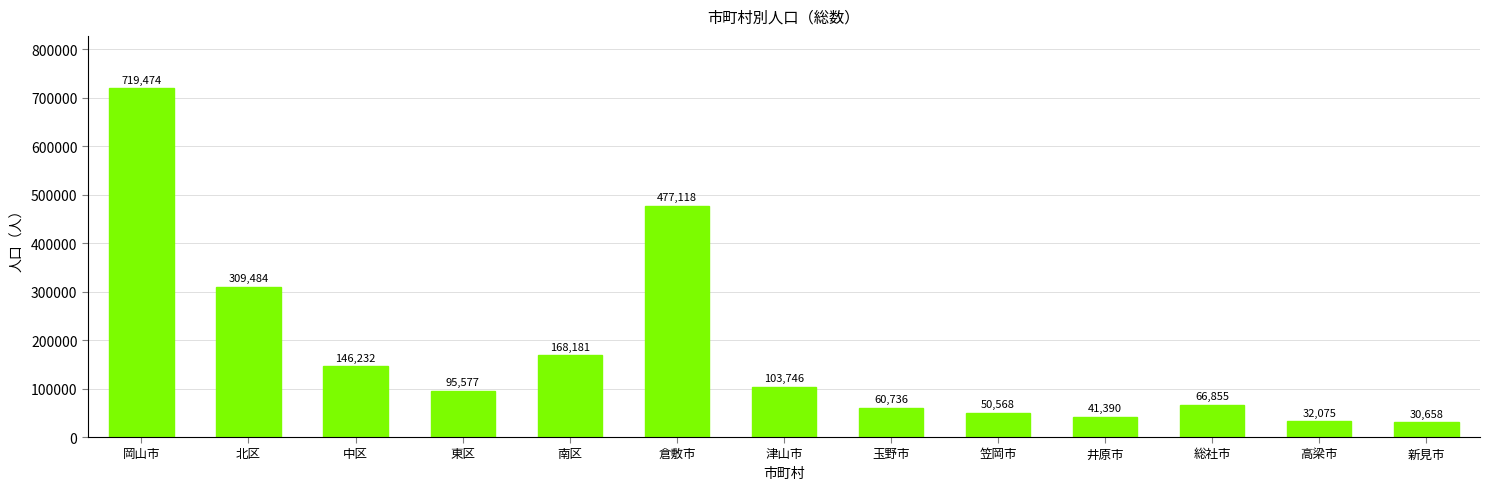

True or false: the data shows 146232 at 中区.

True